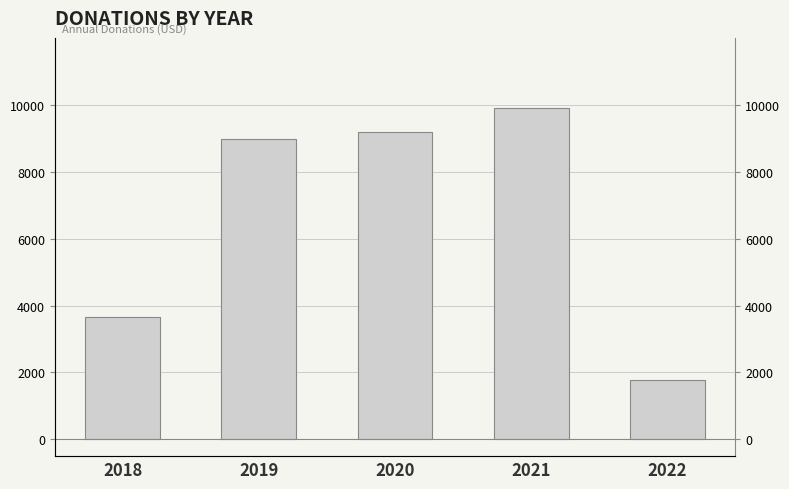

What is the difference between the maximum and minimum values?

8136